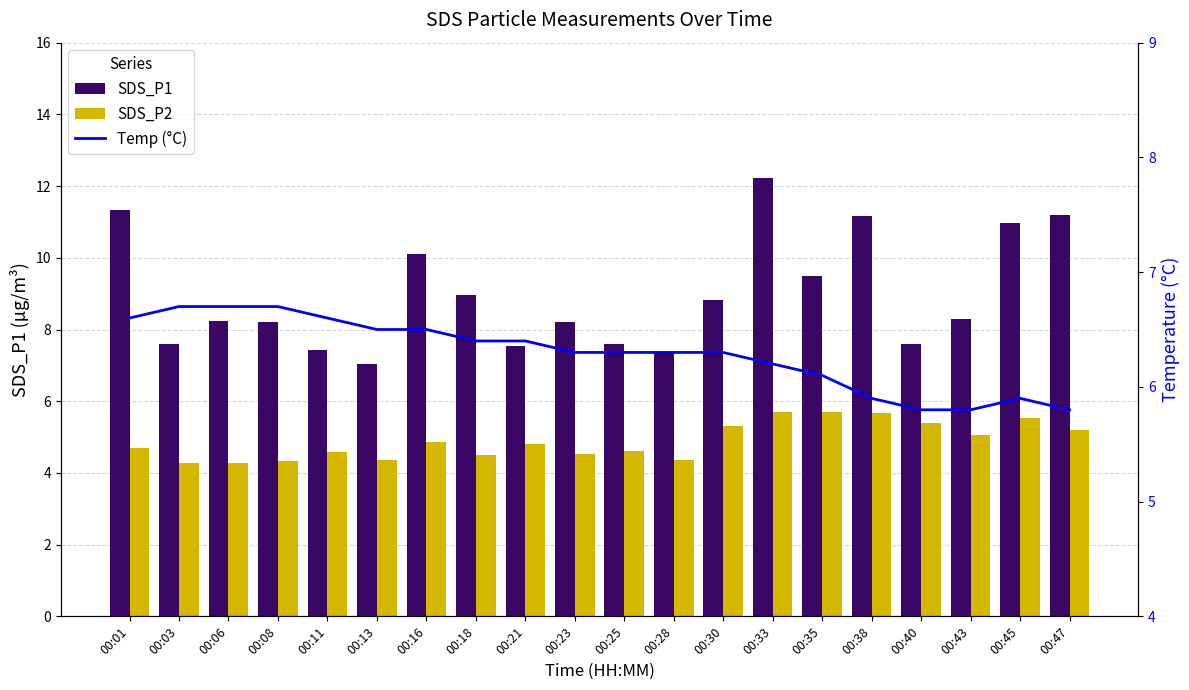

At how many categories does at least one series exceed 11?

4